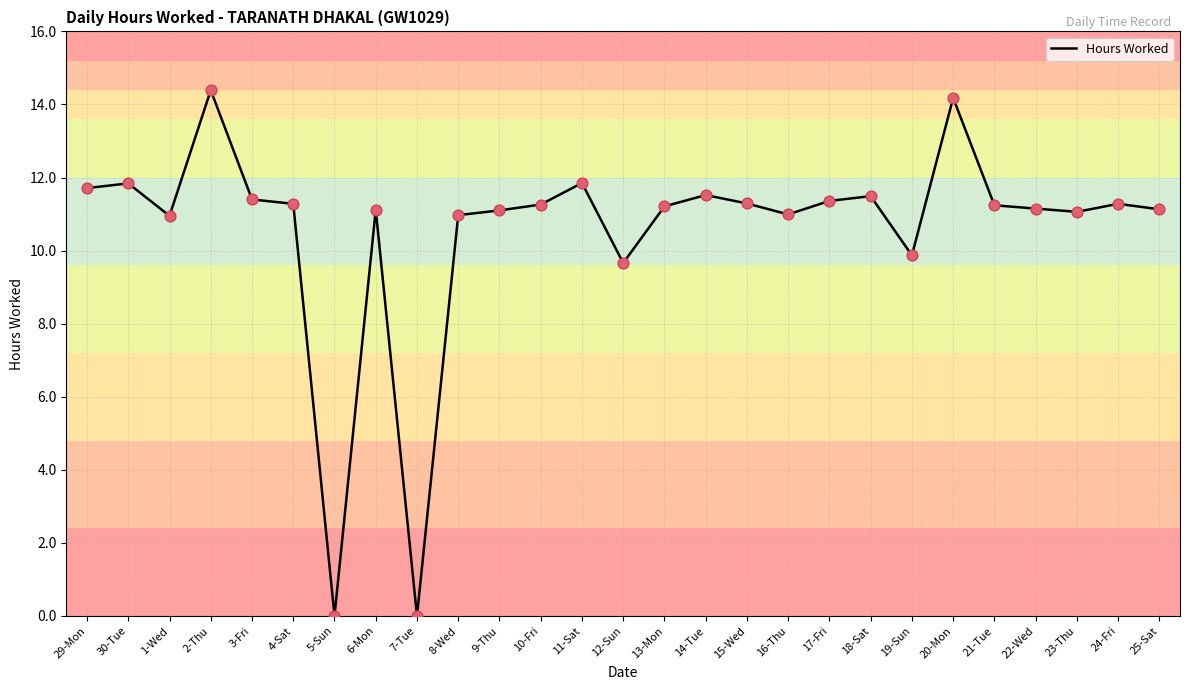

What is the change in value from 2-Thu to 16-Thu?

-3.4